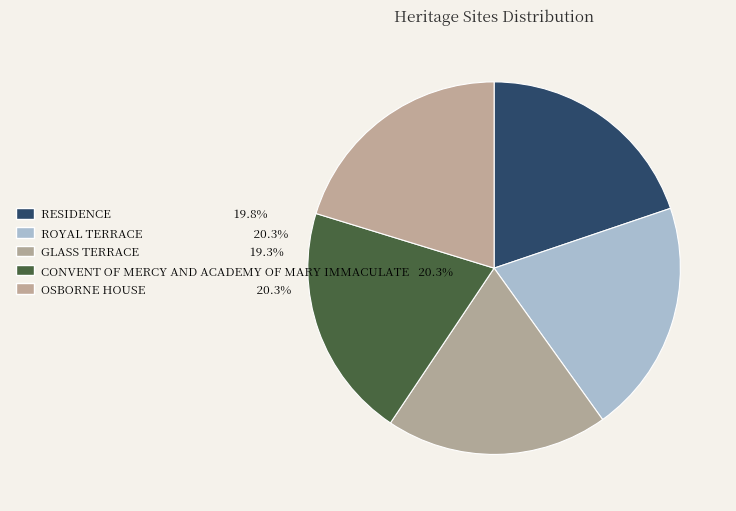

Is there a majority slice in this chart?

No